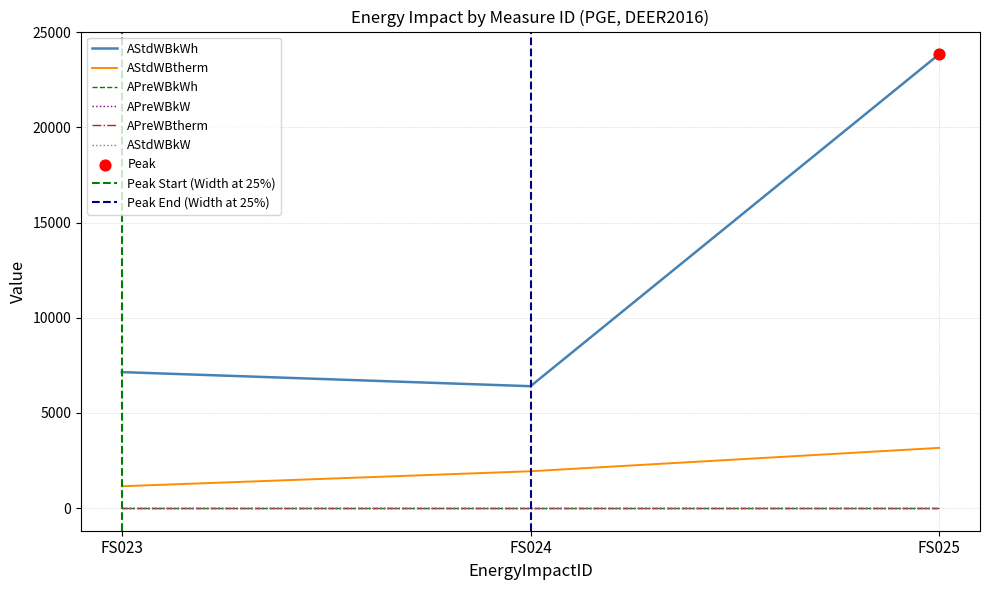

Which series has the widest spread of Y values?

AStdWBkWh